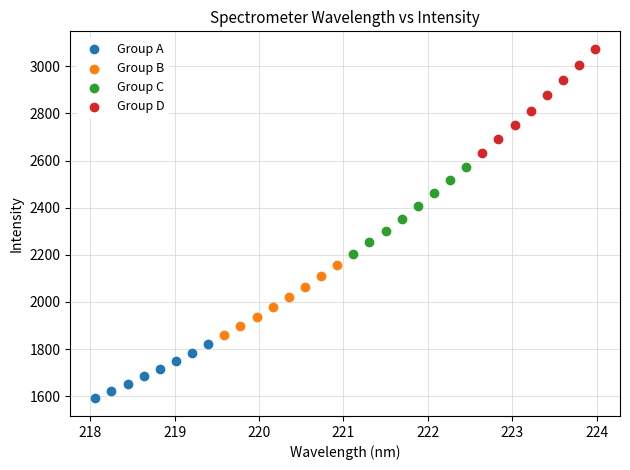

Which series has the largest Y range (max minus min)?

Group D